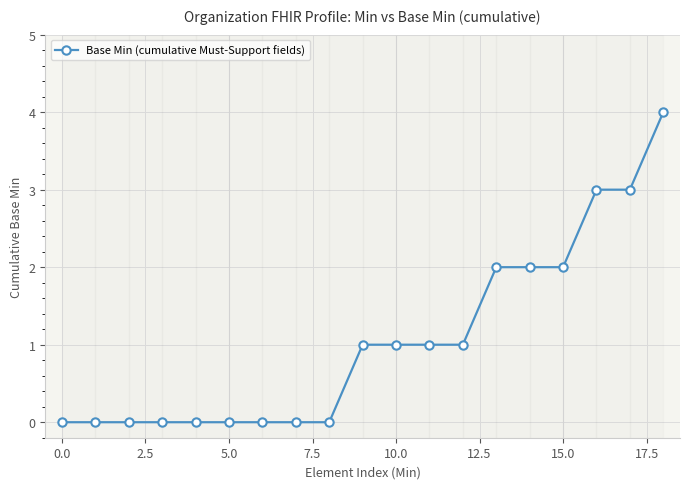

What is the value of the 14th point from the left?

2